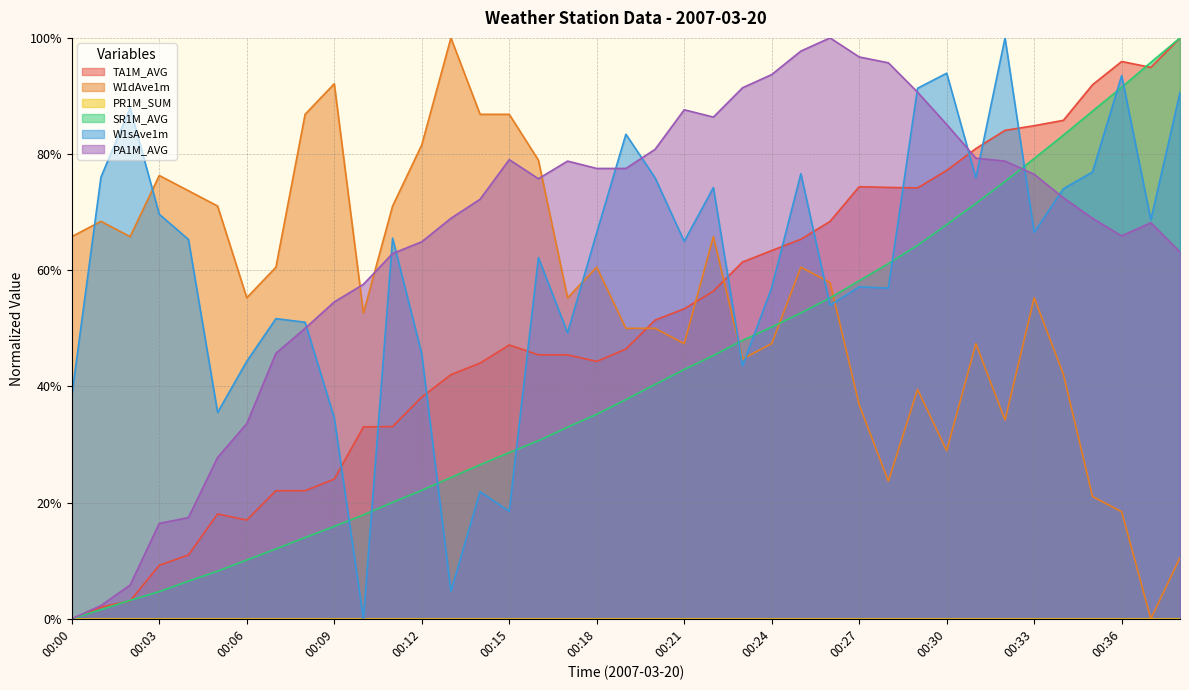

Does the chart display data point markers on the line(s)?

No